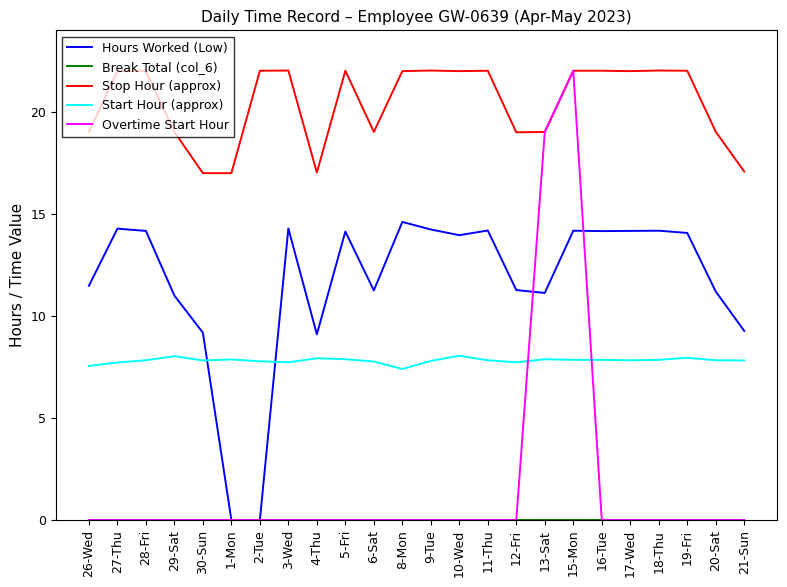

What is the lowest value of the Start Hour (approx) series?

7.4